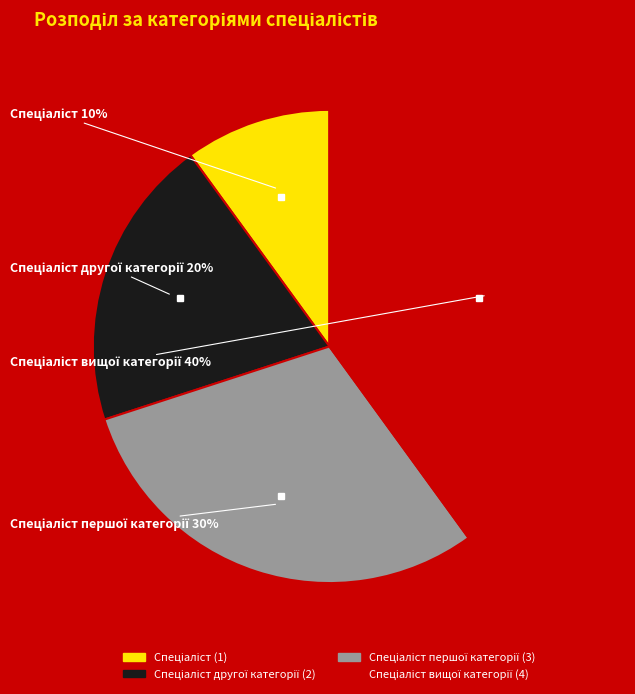

Is there any slice that represents more than half of the pie?

No